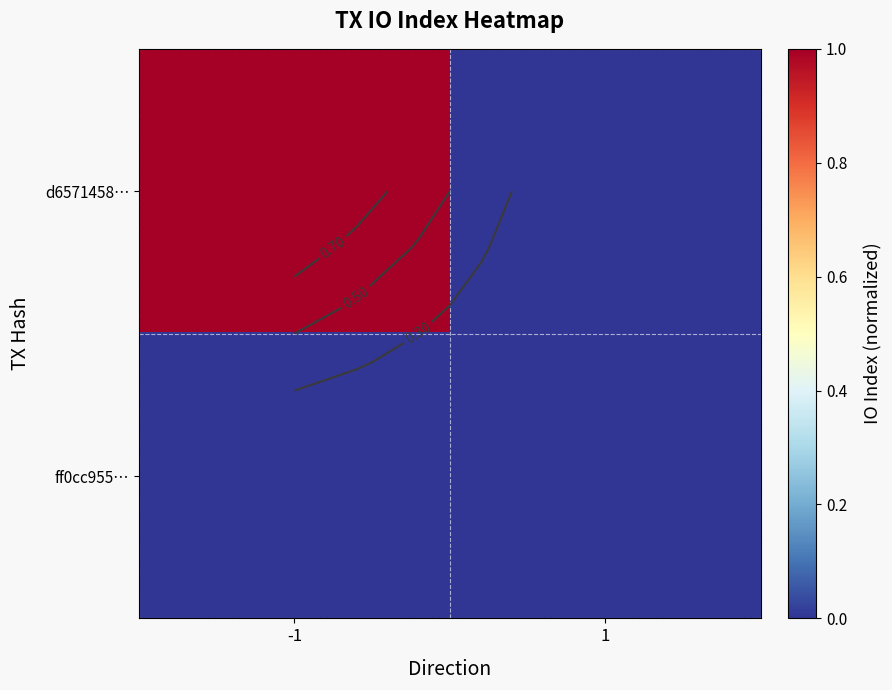

What is the difference between the d6571458… values at 1 and -1?

1.0